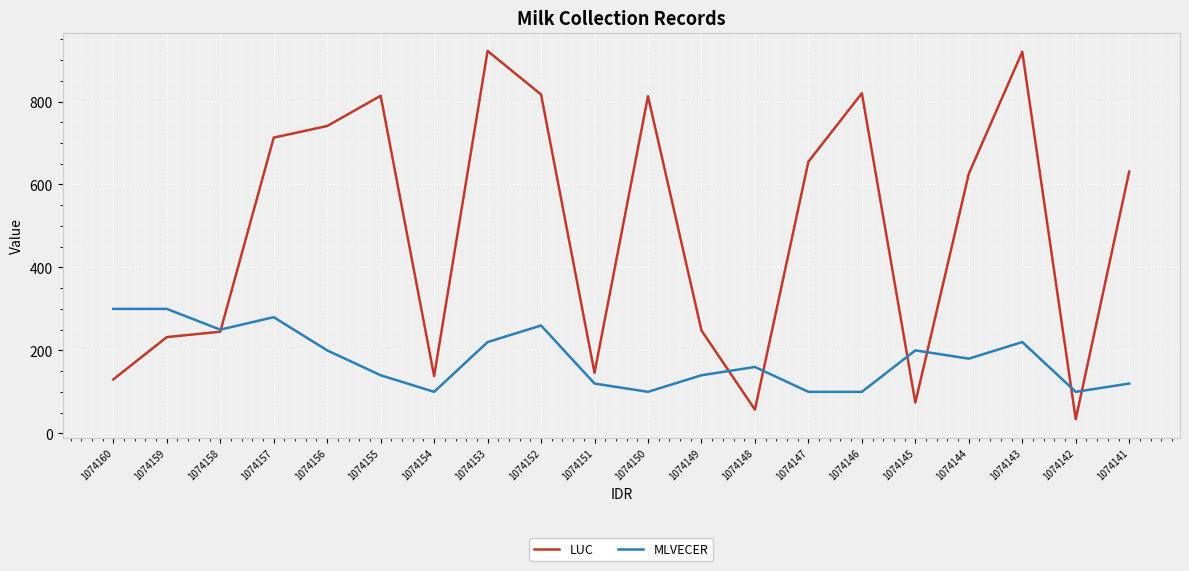

Between 1074150 and 1074149, which series saw the biggest shift?

LUC